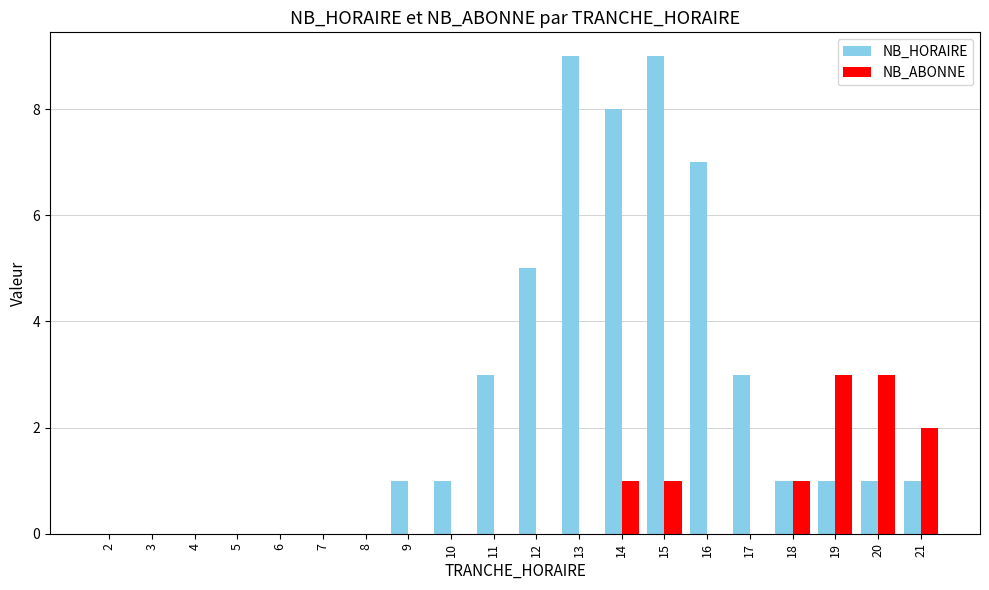

The value of NB_ABONNE at 21 is 1. True or false?

False